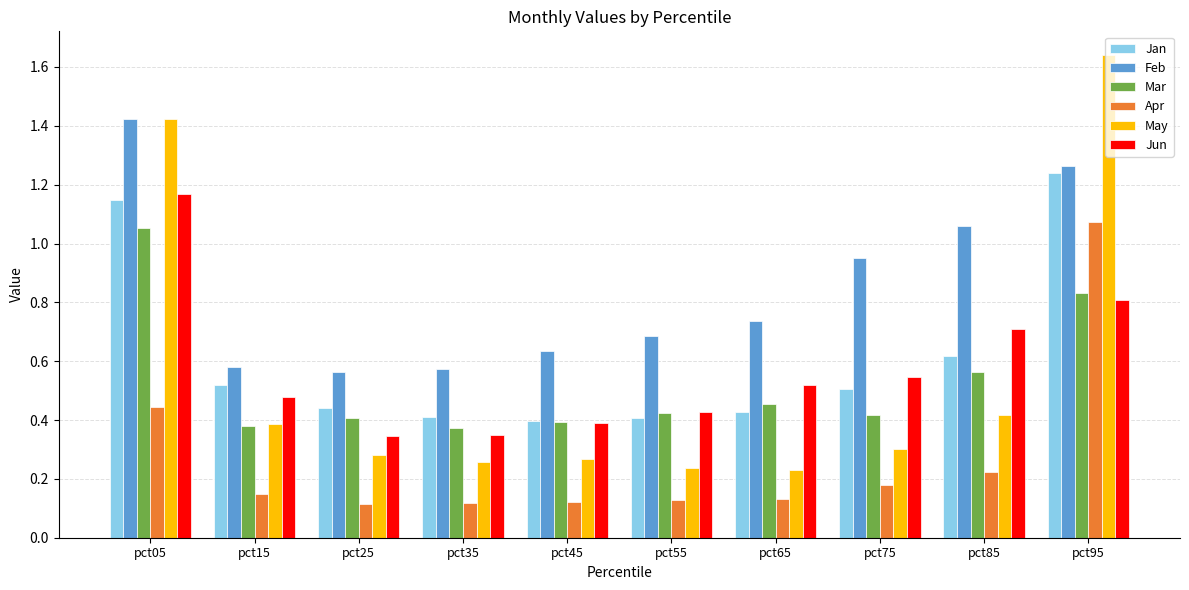

Does the chart contain stacked bars?

No